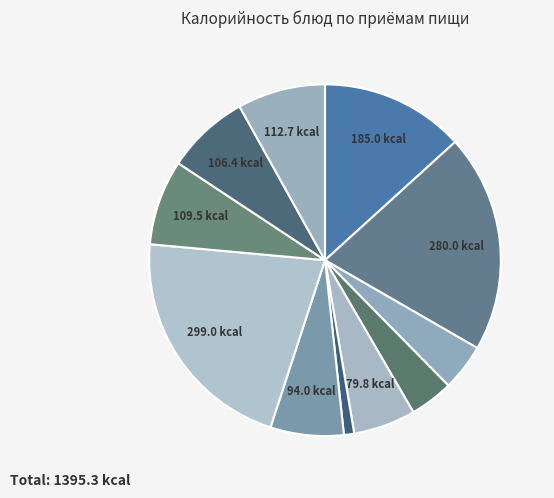

Count the number of slices in the pie.

11